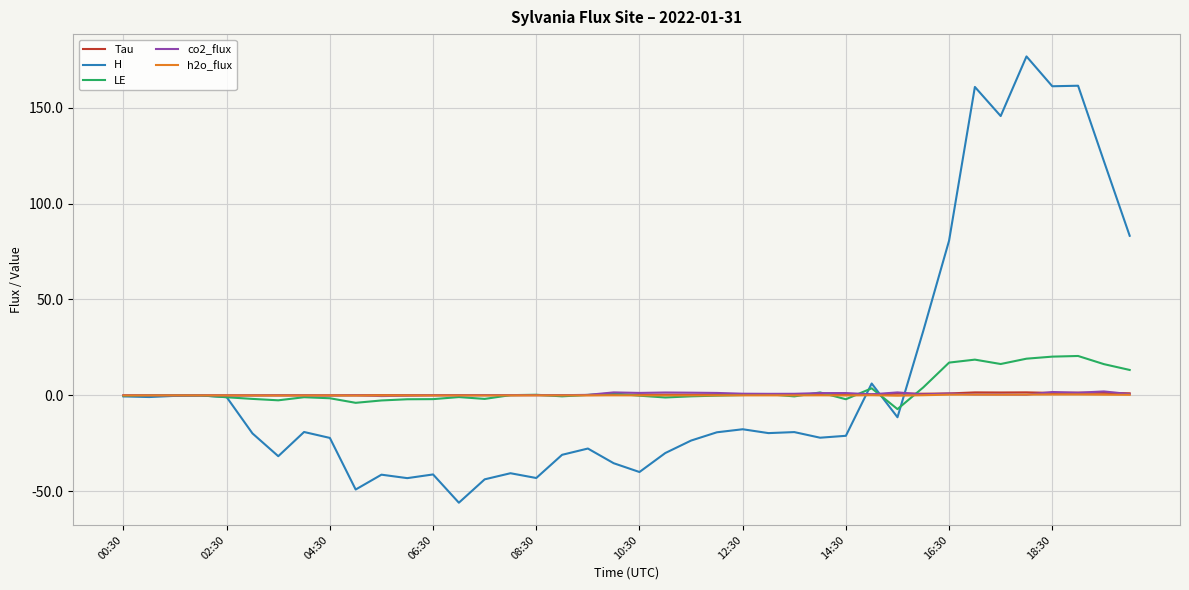

Does the chart have visible grid lines?

Yes